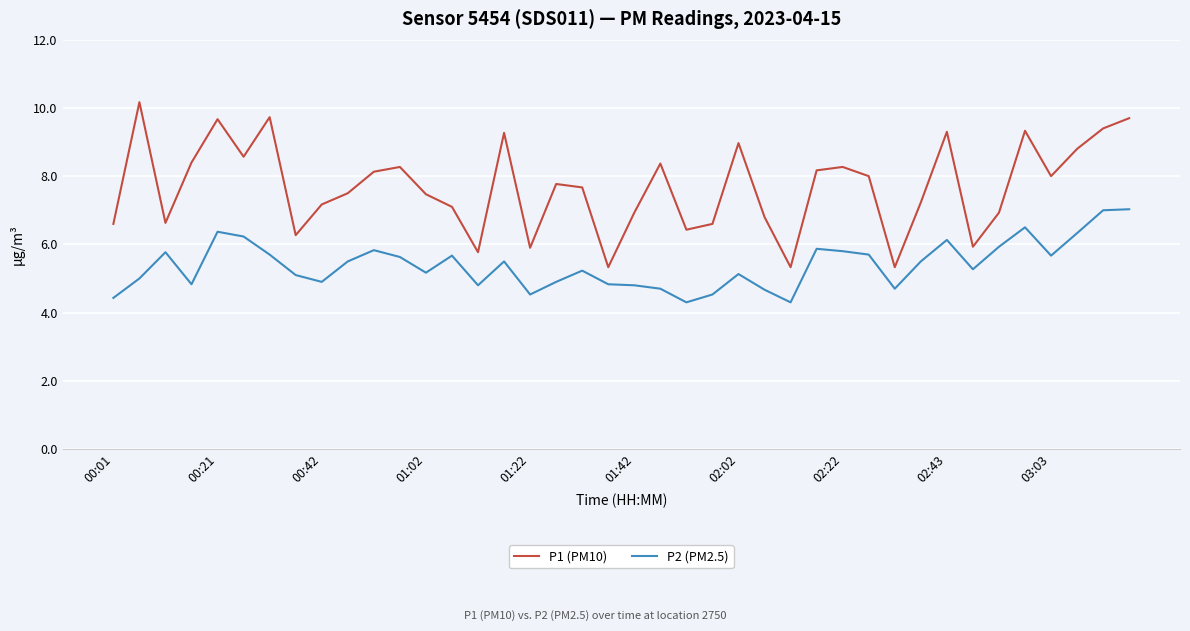

What is the minimum value for P2 (PM2.5)?

4.3